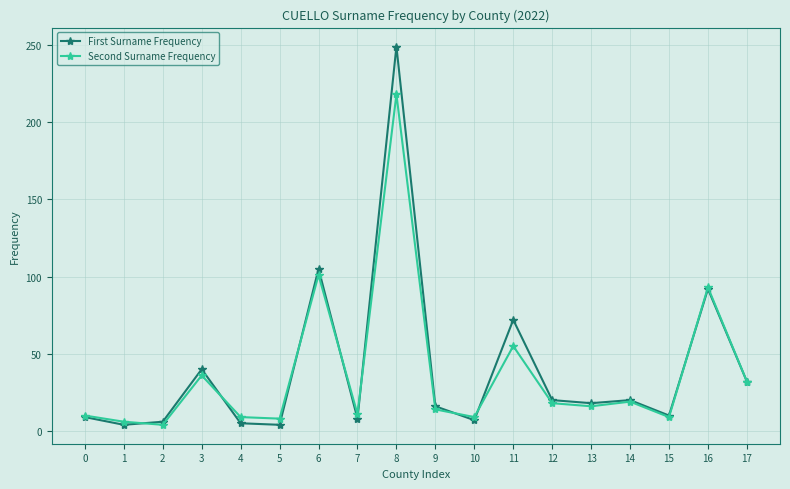

What is the maximum value shown in the chart?

249